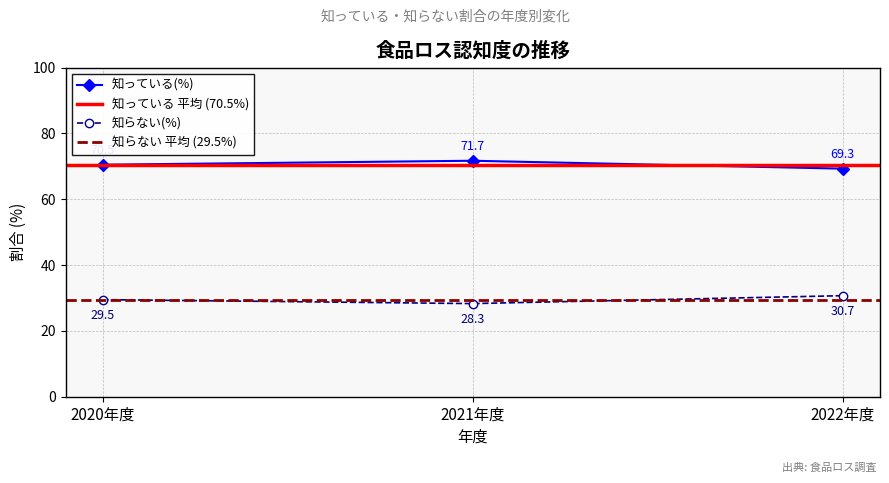

The value of 知らない(%) at 2022年度 is 14.4. True or false?

False